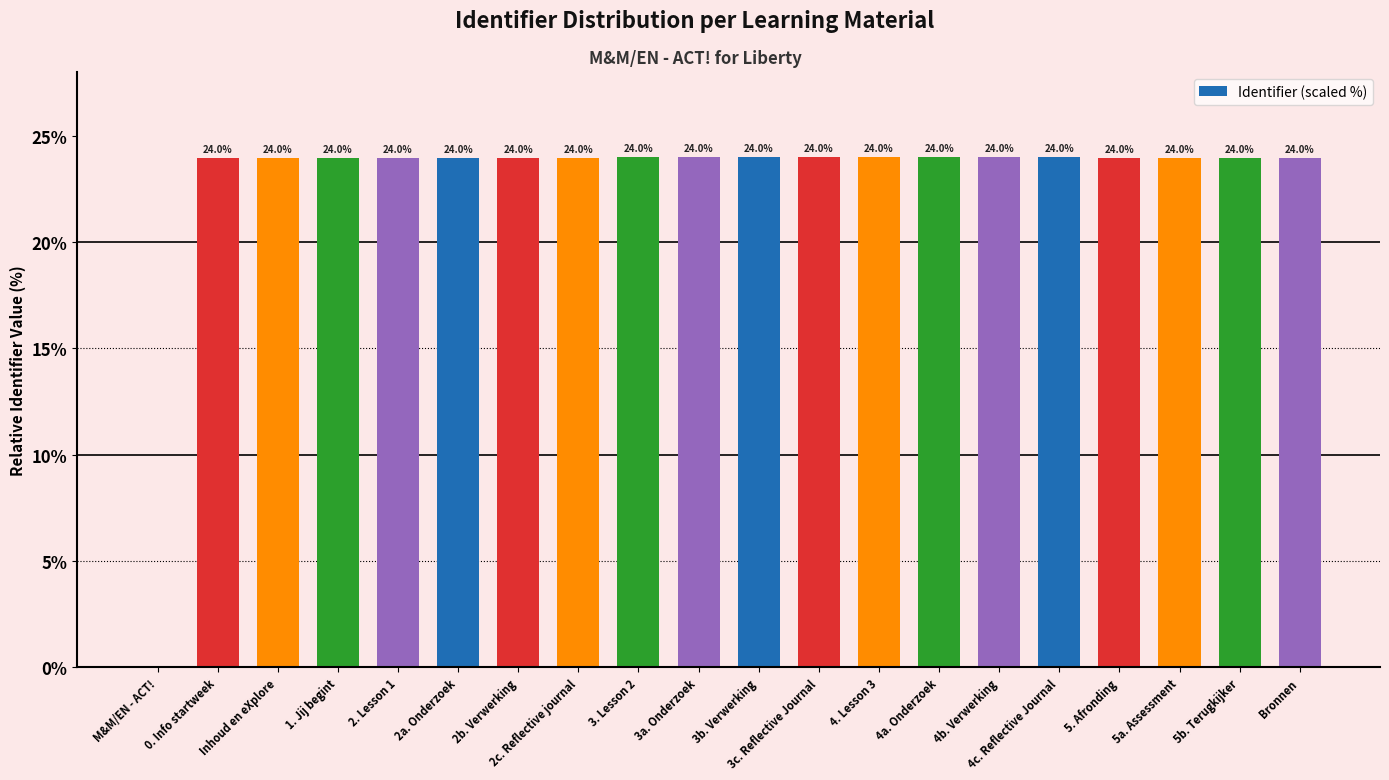

How many values exceed 23?

19